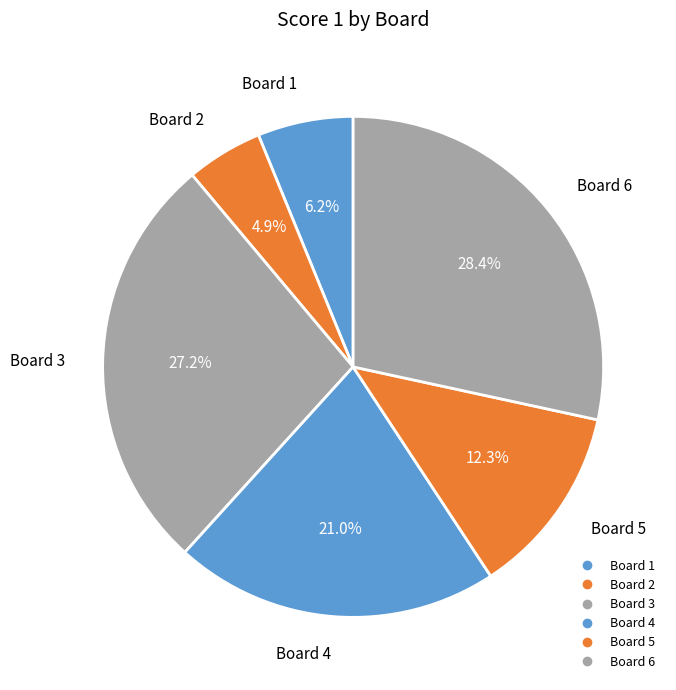

Which category has the smallest portion of the pie?

2